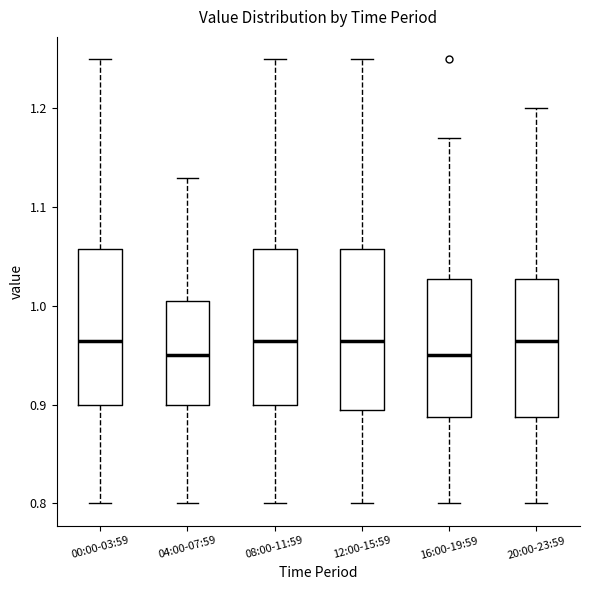

Where does the upper whisker of the box for 08:00-11:59 end on the y-axis? The values are not printed on the chart, so give them approximately, as read against the axis.

1.25